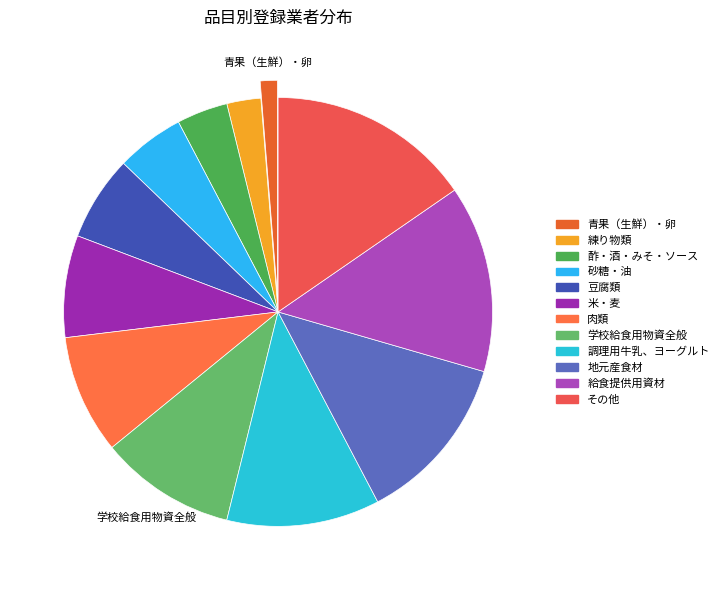

Is it true that 米・麦 is 19% of the pie?

False